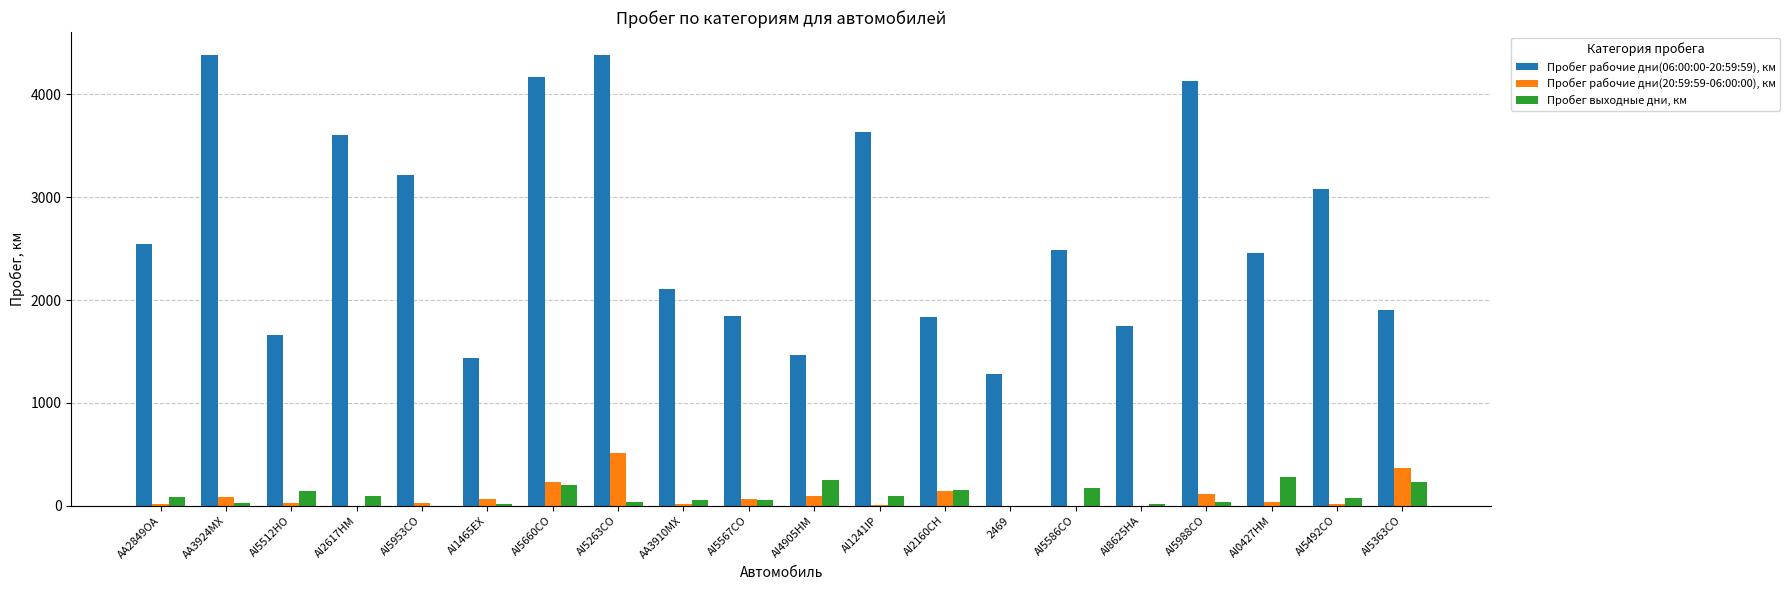

Is the value of Пробег рабочие дни(06:00:00-20:59:59), км at AI5363CO greater than the value of Пробег рабочие дни(20:59:59-06:00:00), км at AA3924MX?

Yes